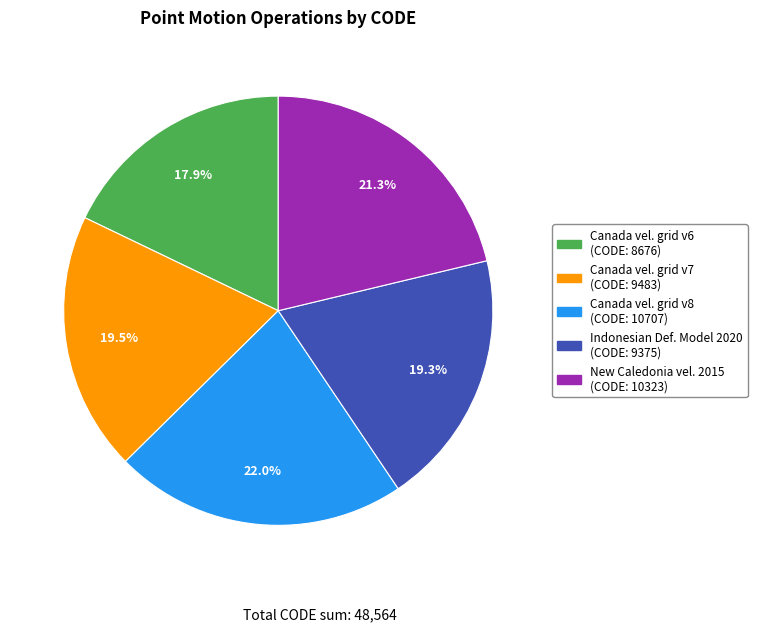

Is there any slice that represents more than half of the pie?

No